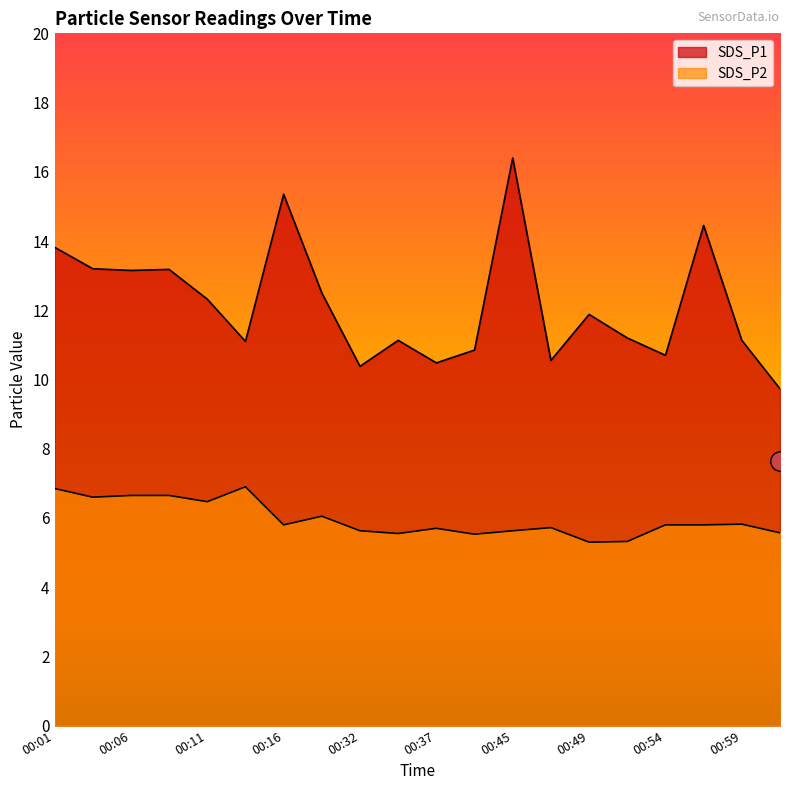

At how many categories does at least one series exceed 14?

3